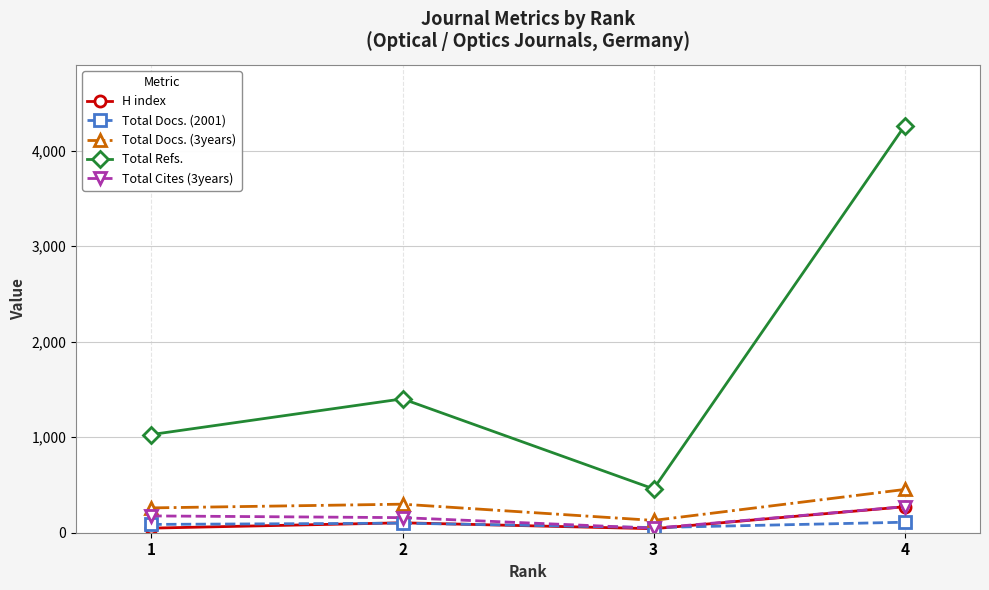

What is the difference between the maximum and minimum values in the Total Refs. series?

3802